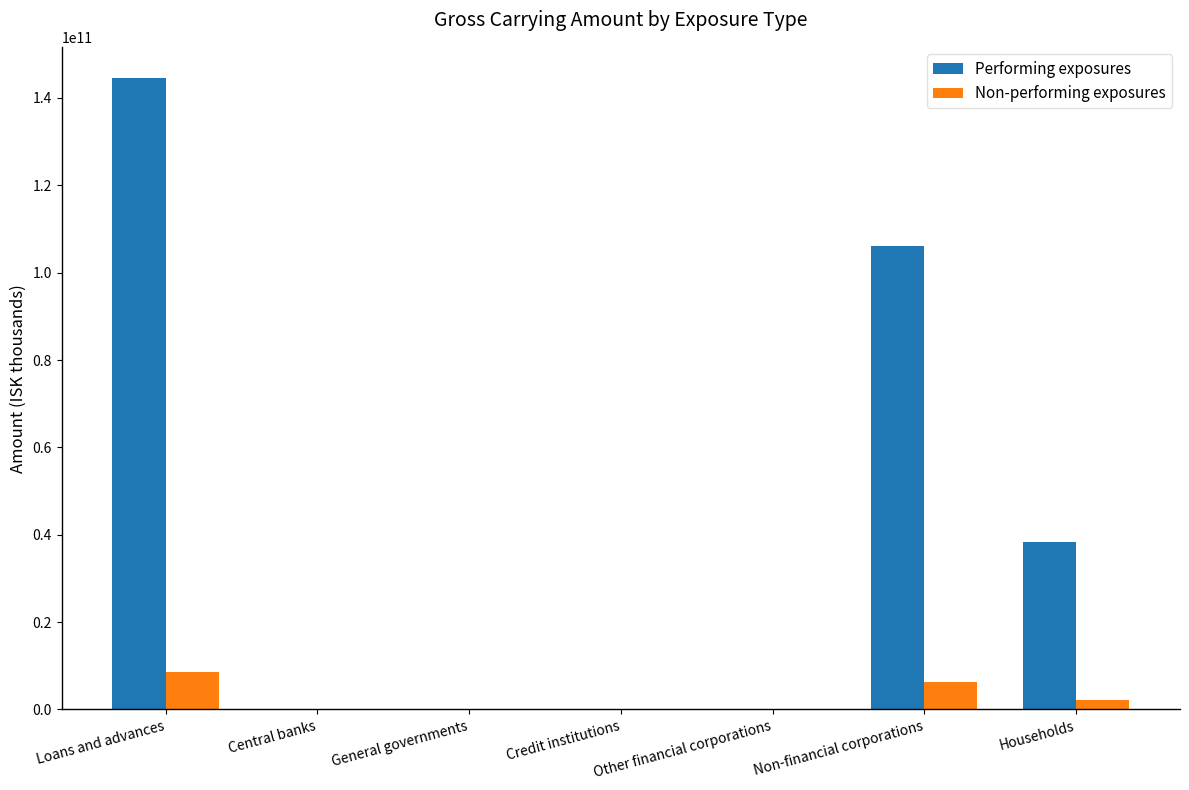

Which series changed the most between Credit institutions and Households?

Performing exposures